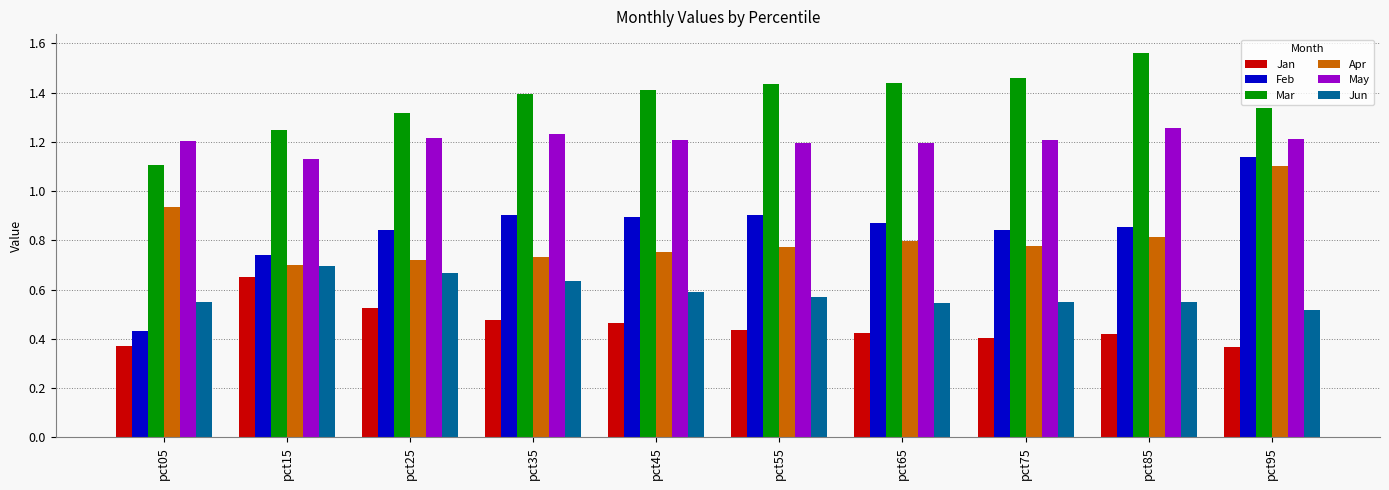

What is the sum of all Mar values?

13.7